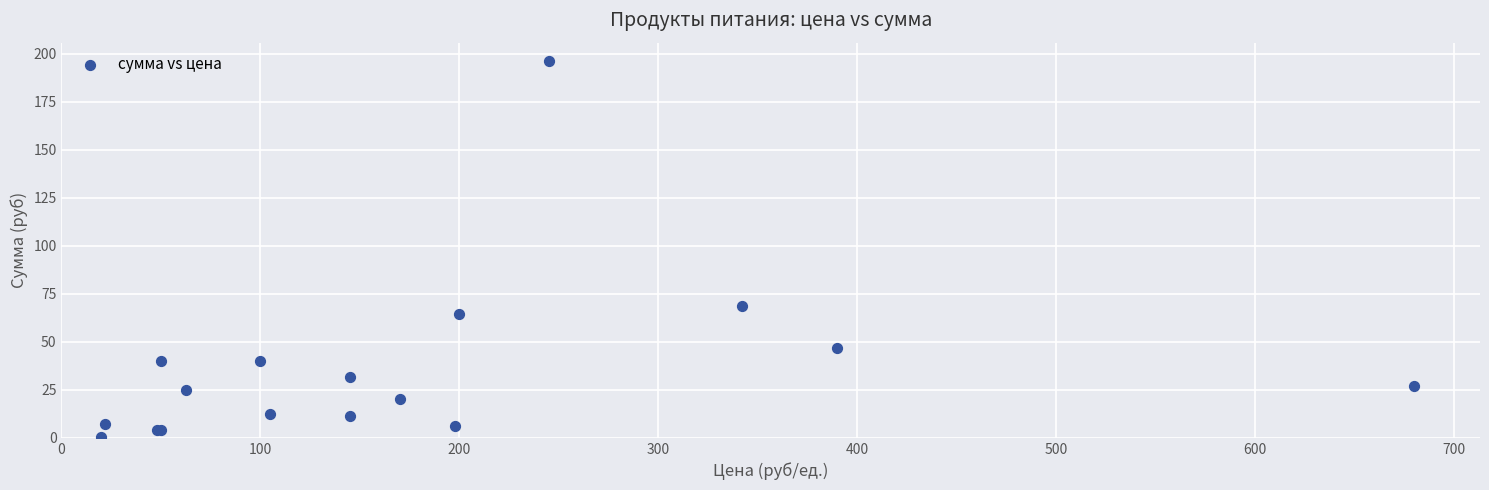

What Y value in the scatter plot is closest to 98?

68.4